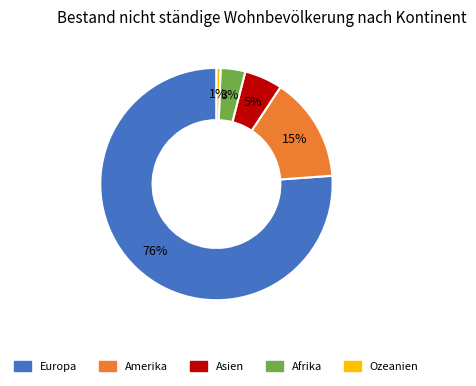

Which slice is the smallest?

Ozeanien